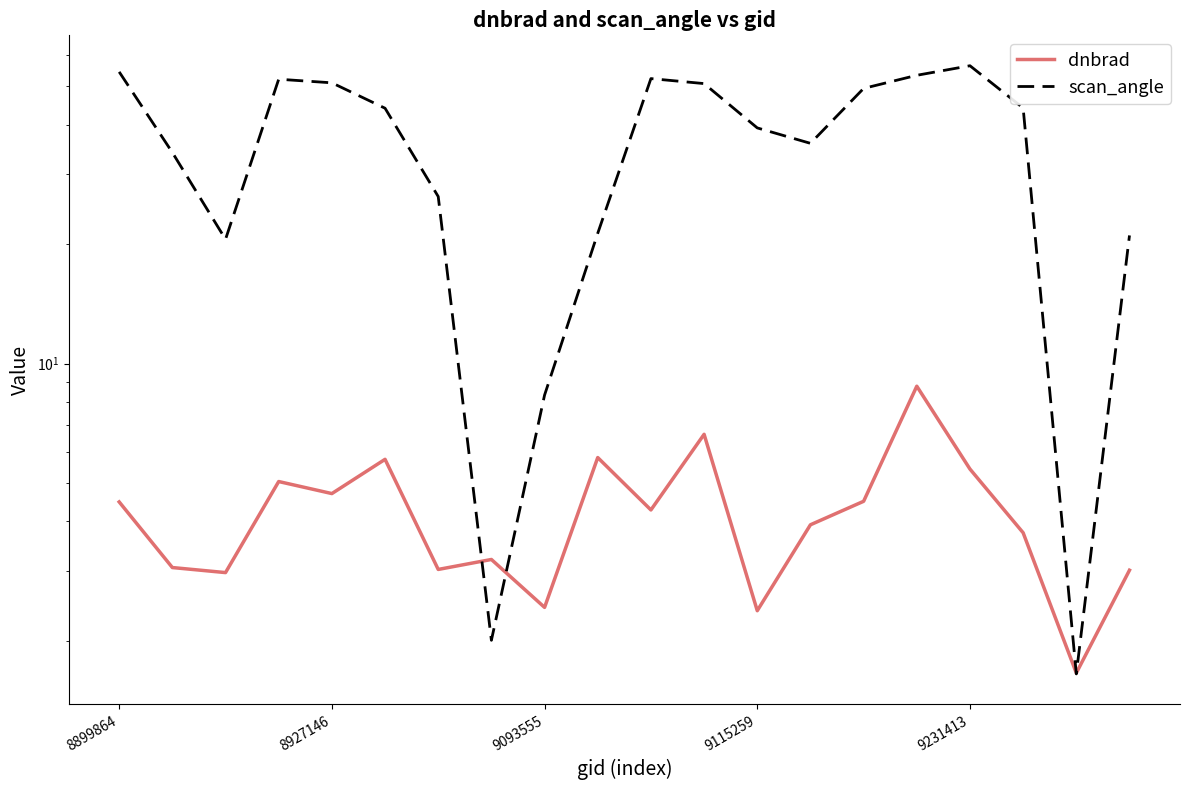

How many interior local peaks does the scan_angle series have?

3